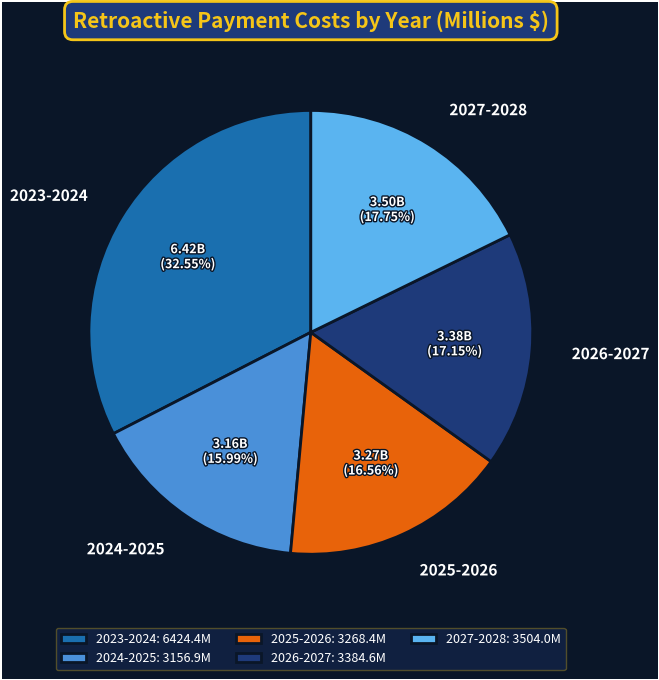

Which category has the smallest portion of the pie?

2024-2025